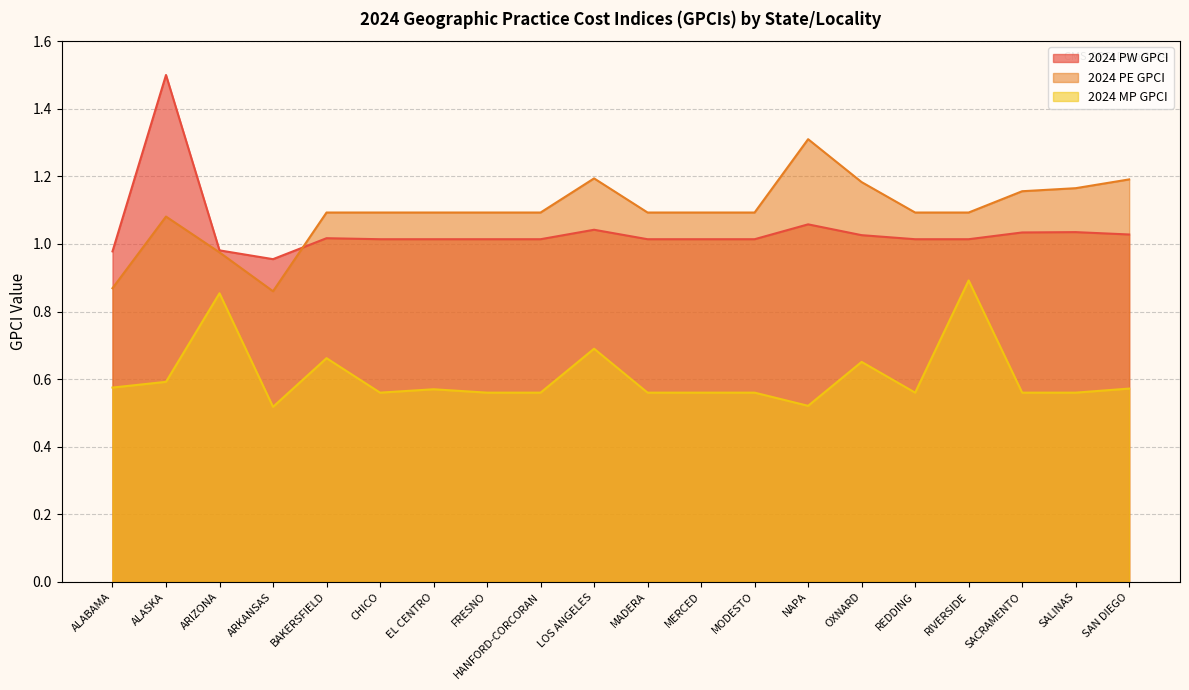

What are all the series names shown in the legend?

2024 PW GPCI, 2024 PE GPCI, 2024 MP GPCI